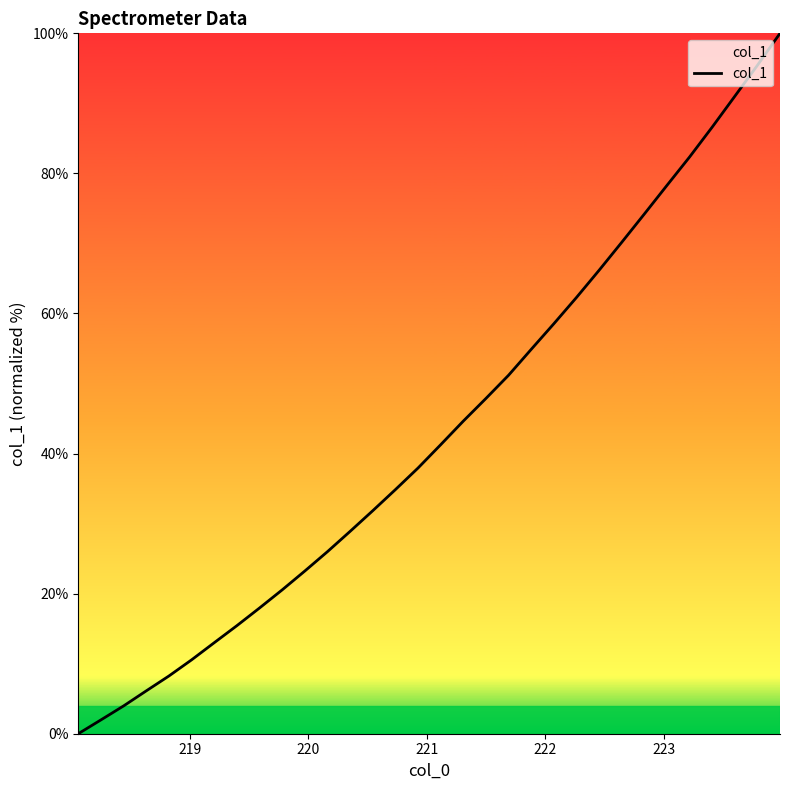

What is the maximum value shown in the chart?

100.0